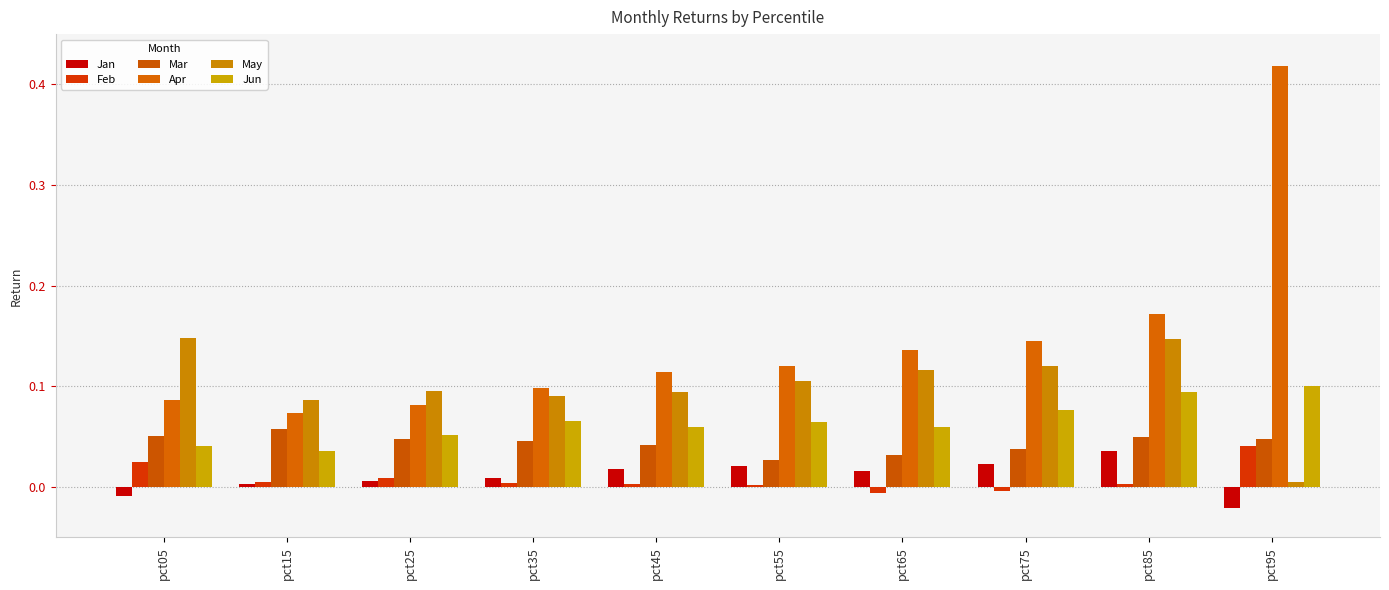

Count the number of categories in the chart.

10